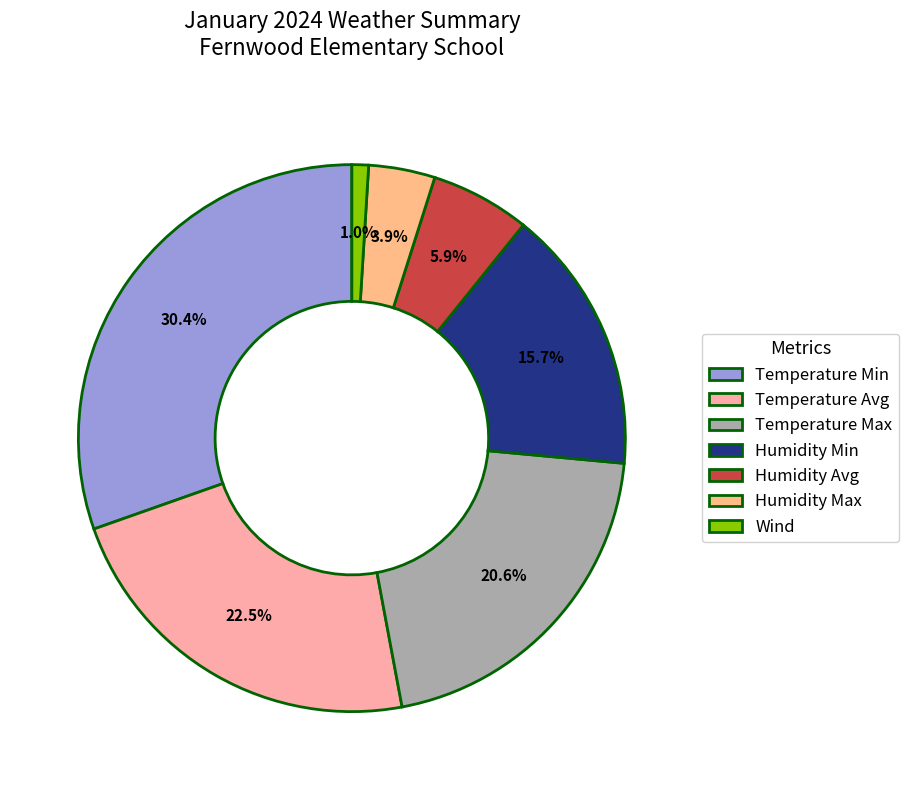

Rank the categories by value from highest to lowest.

Temperature Min, Temperature Avg, Temperature Max, Humidity Min, Humidity Avg, Humidity Max, Wind